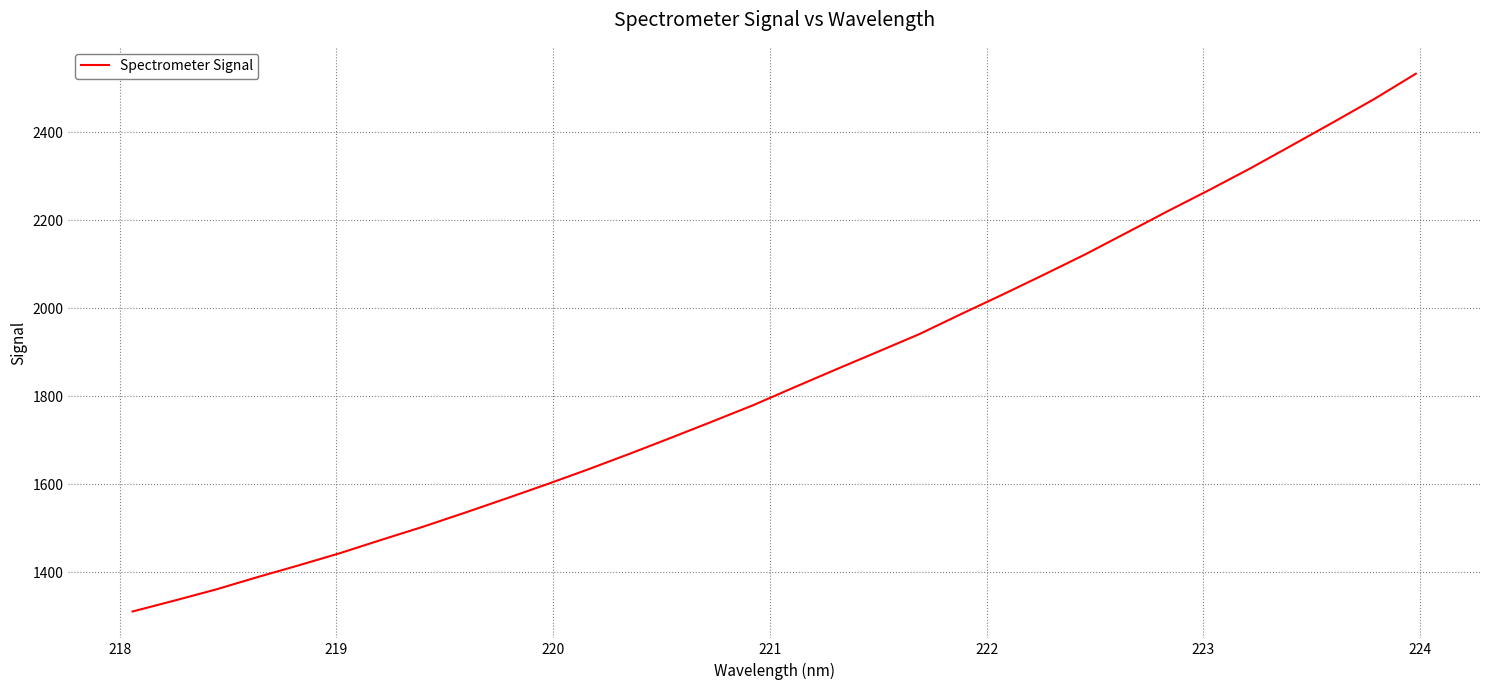

What is the smallest value displayed?

1311.0